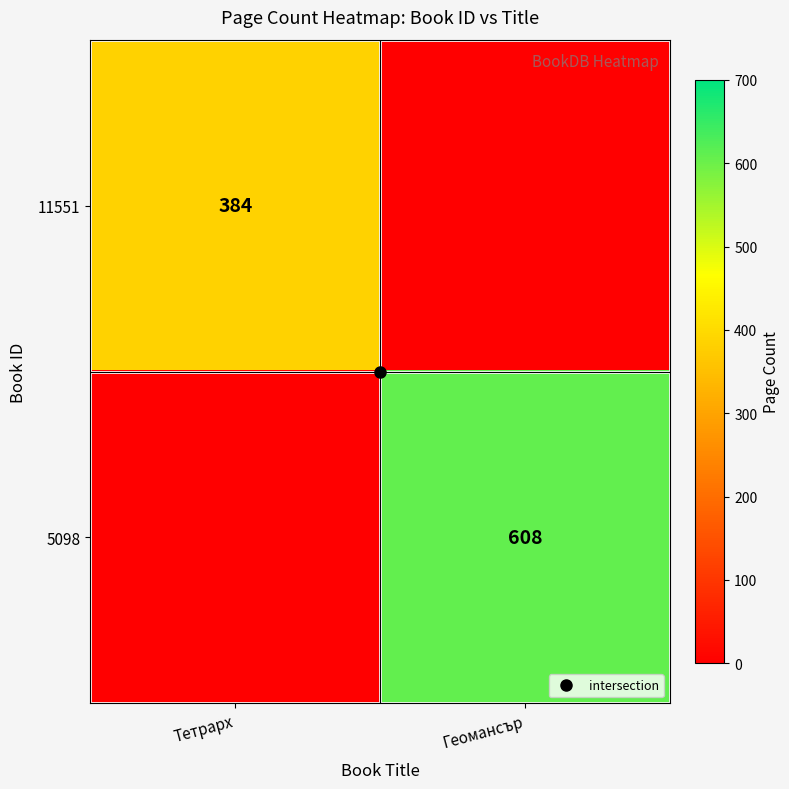

What is the difference between the highest and lowest values at Тетрарх?

384